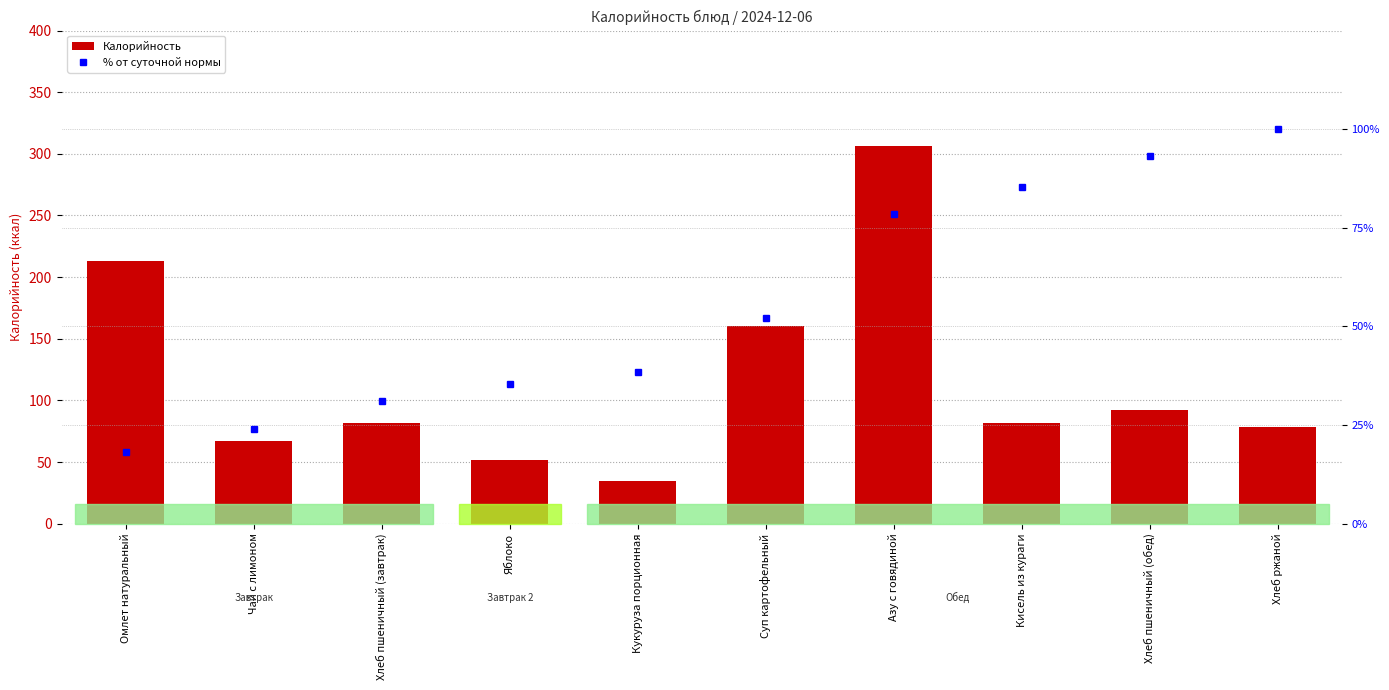

What is the spread (max minus min) of values at Хлеб пшеничный (обед)?

1.3